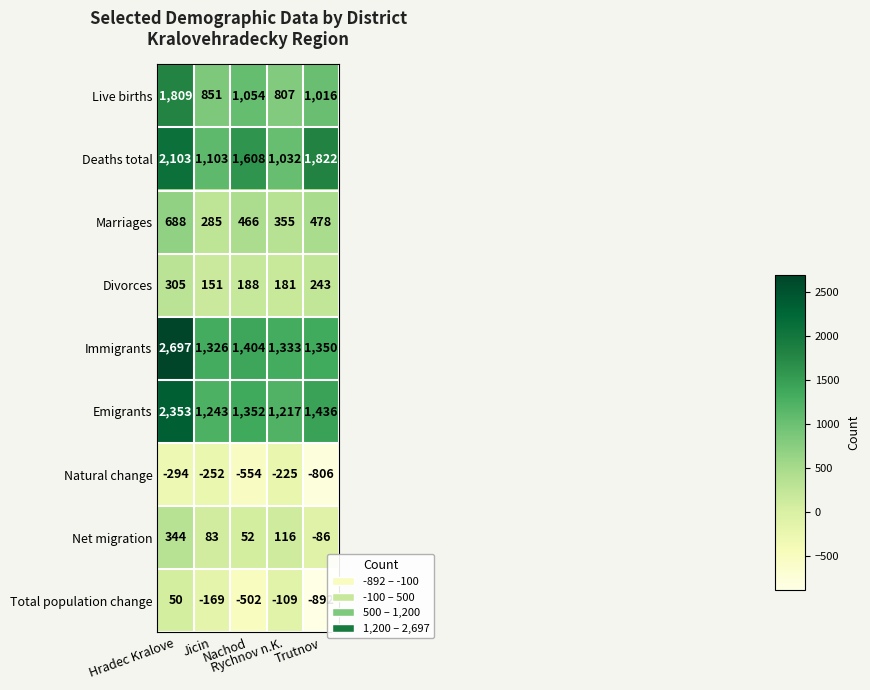

What is the maximum value for Immigrants?

2697